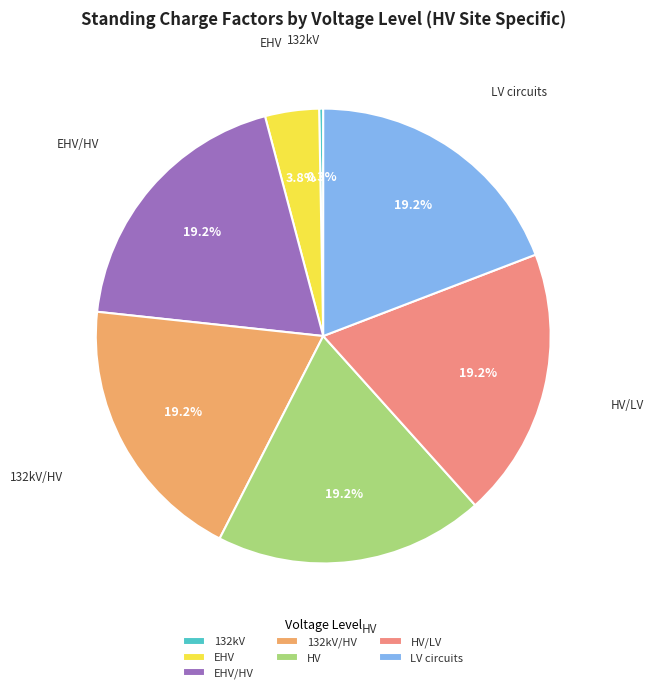

Is there any slice that represents more than half of the pie?

No